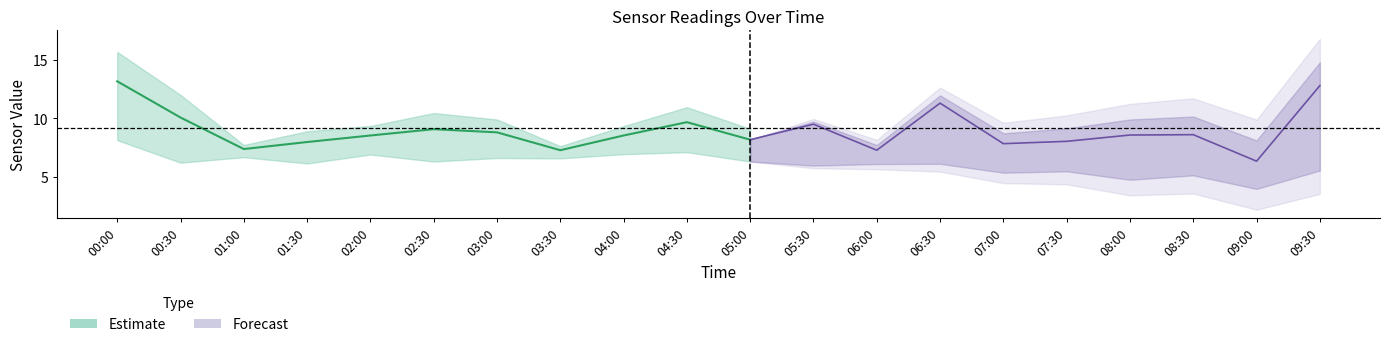

Does the chart display data point markers on the line(s)?

No